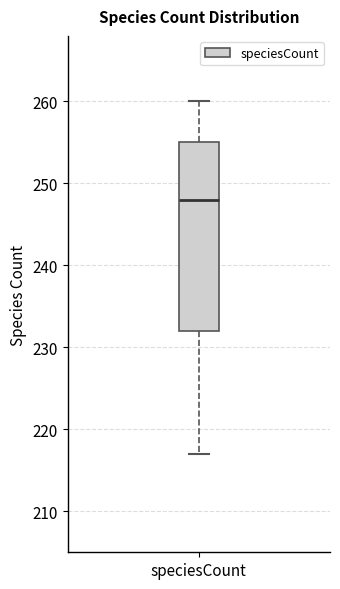

Transcribe this box plot: give where the median line is, the range the box spans, and where the two whiskers end, as read against the y-axis. The values are not printed on the chart, so give them approximately, as read against the axis.

median 248, box 232 to 255, whiskers 217 to 260